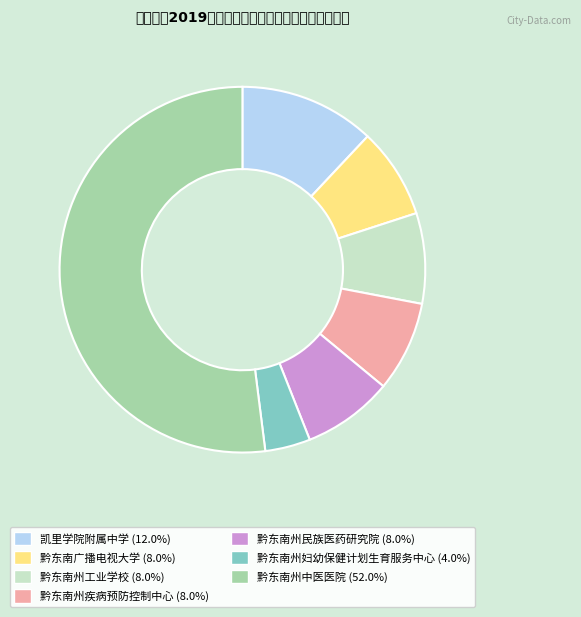

Count the number of slices in the pie.

7